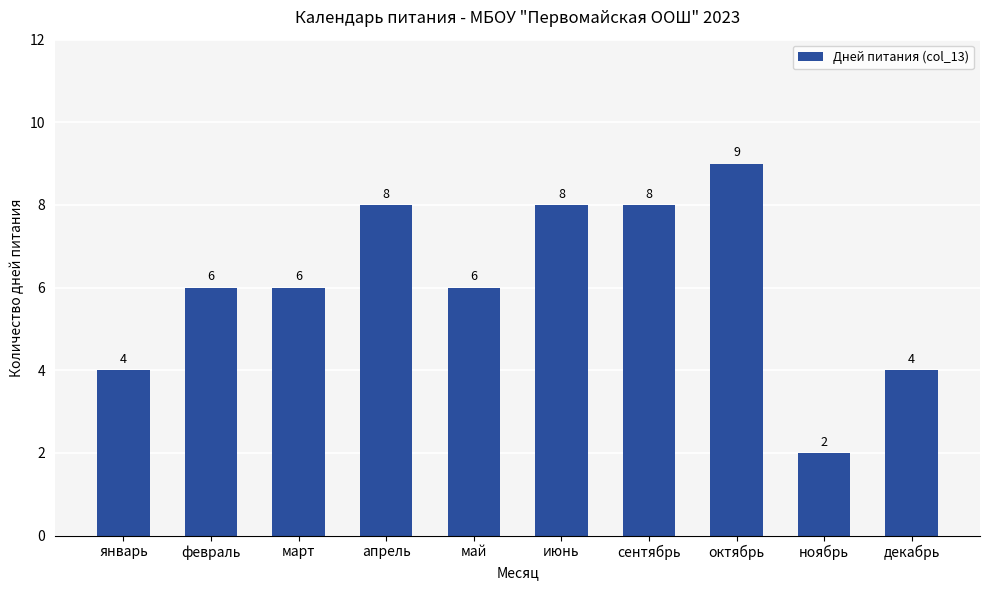

What value does the data have at декабрь?

4